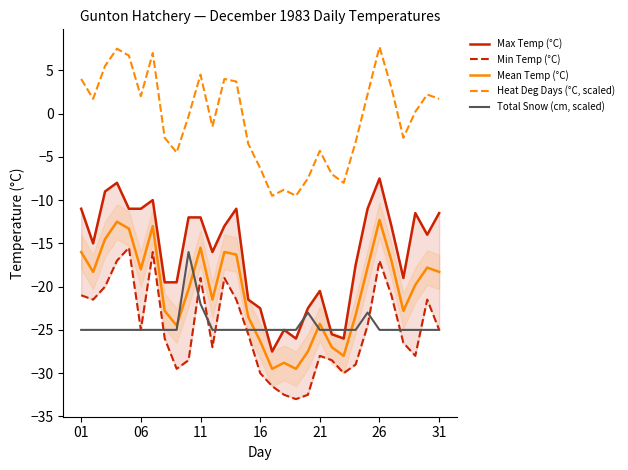

Rank the series at 01 from highest to lowest value.

Heat Deg Days (°C, scaled), Max Temp (°C), Mean Temp (°C), Min Temp (°C), Total Snow (cm, scaled)